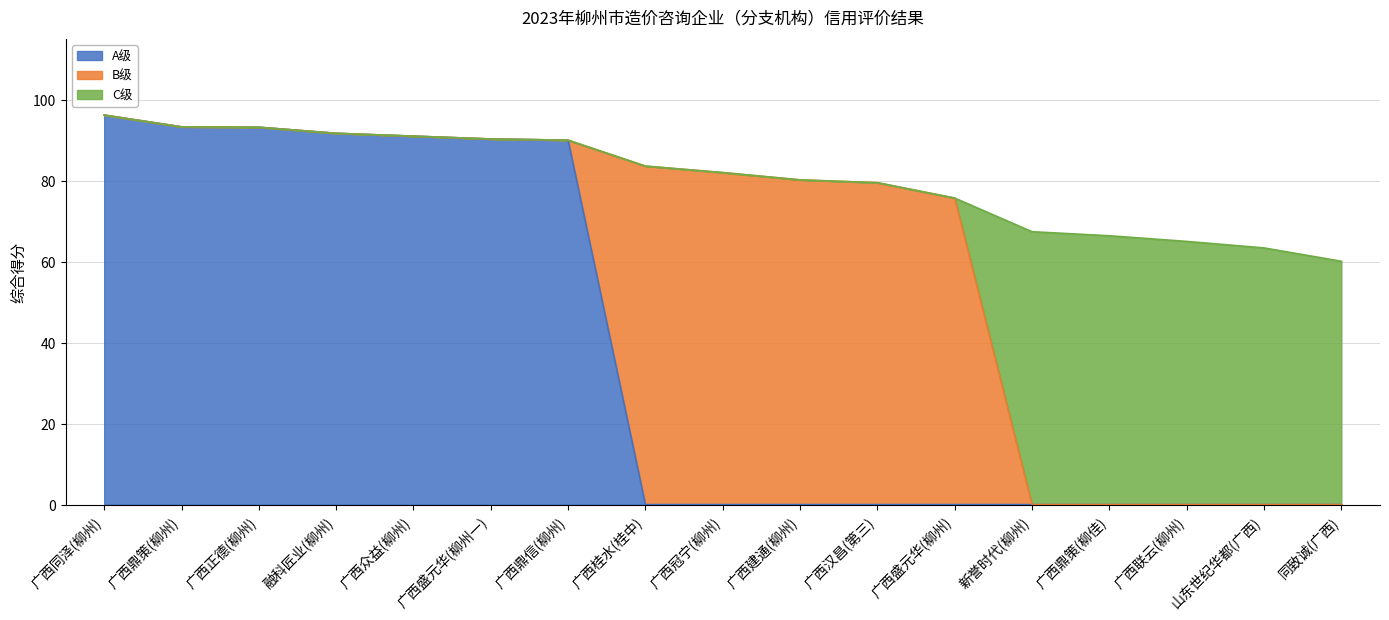

The A级 series shows 35.4 at 广西冠宁(柳州). True or false?

False